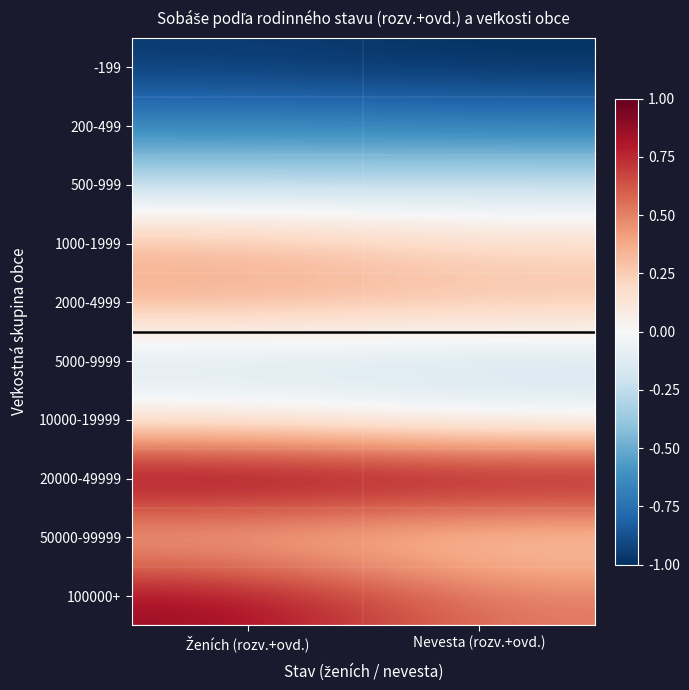

Reading left to right, extract all data points from this chart.

-199: Ženích (rozv.+ovd.)=-1.0	Nevesta (rozv.+ovd.)=-1.0
200-499: Ženích (rozv.+ovd.)=-0.7	Nevesta (rozv.+ovd.)=-0.7
500-999: Ženích (rozv.+ovd.)=-0.3	Nevesta (rozv.+ovd.)=-0.3
1000-1999: Ženích (rozv.+ovd.)=0.3	Nevesta (rozv.+ovd.)=0.2
2000-4999: Ženích (rozv.+ovd.)=0.4	Nevesta (rozv.+ovd.)=0.3
5000-9999: Ženích (rozv.+ovd.)=-0.2	Nevesta (rozv.+ovd.)=-0.2
10000-19999: Ženích (rozv.+ovd.)=0.1	Nevesta (rozv.+ovd.)=-0.1
20000-49999: Ženích (rozv.+ovd.)=1.0	Nevesta (rozv.+ovd.)=1.0
50000-99999: Ženích (rozv.+ovd.)=0.3	Nevesta (rozv.+ovd.)=0.2
100000+: Ženích (rozv.+ovd.)=0.9	Nevesta (rozv.+ovd.)=0.5